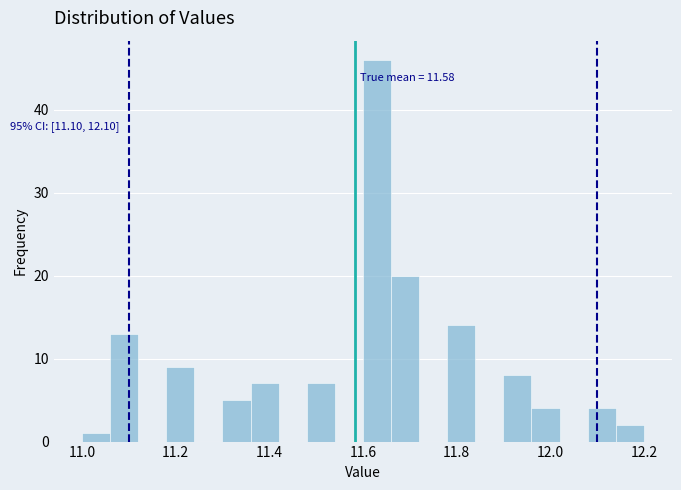

Around what value on the x-axis is the tallest bar? Give the approximate position of its centre, as read against the axis.

11.64